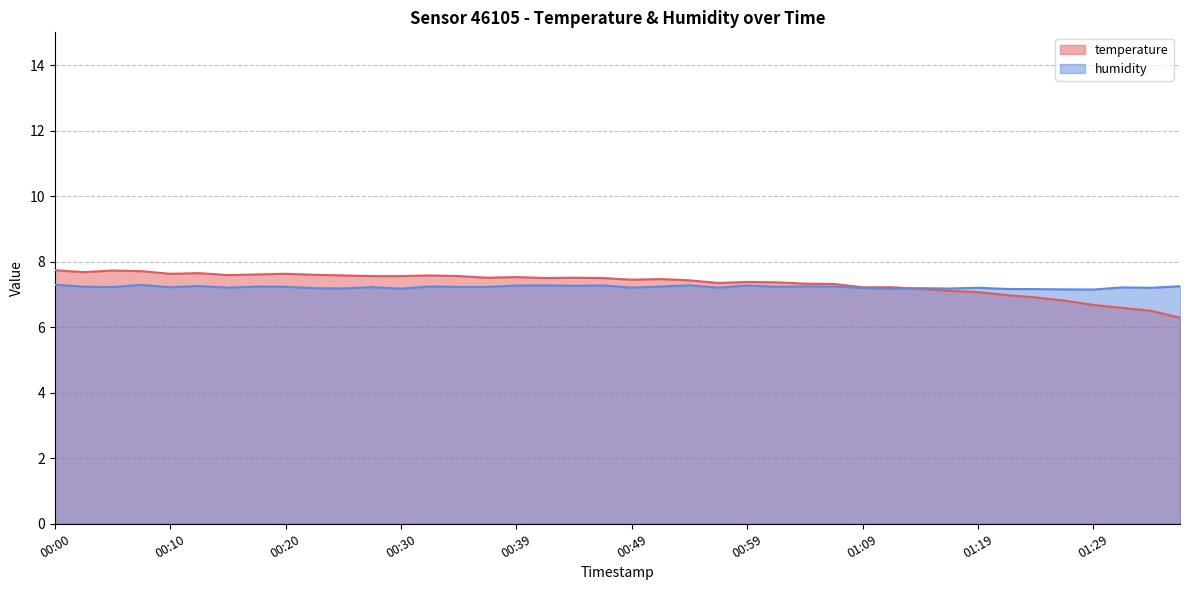

At which category does temperature reach its first local peak?

00:05